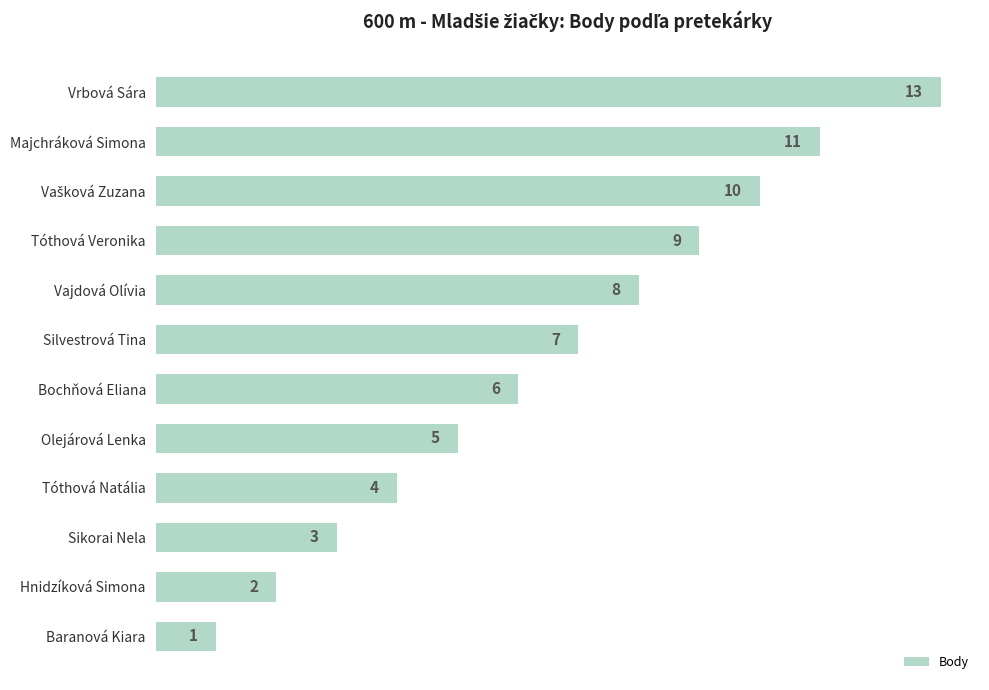

Reading top to bottom, transcribe all the data shown in this chart.

13	11	10	9	8	7	6	5	4	3	2	1